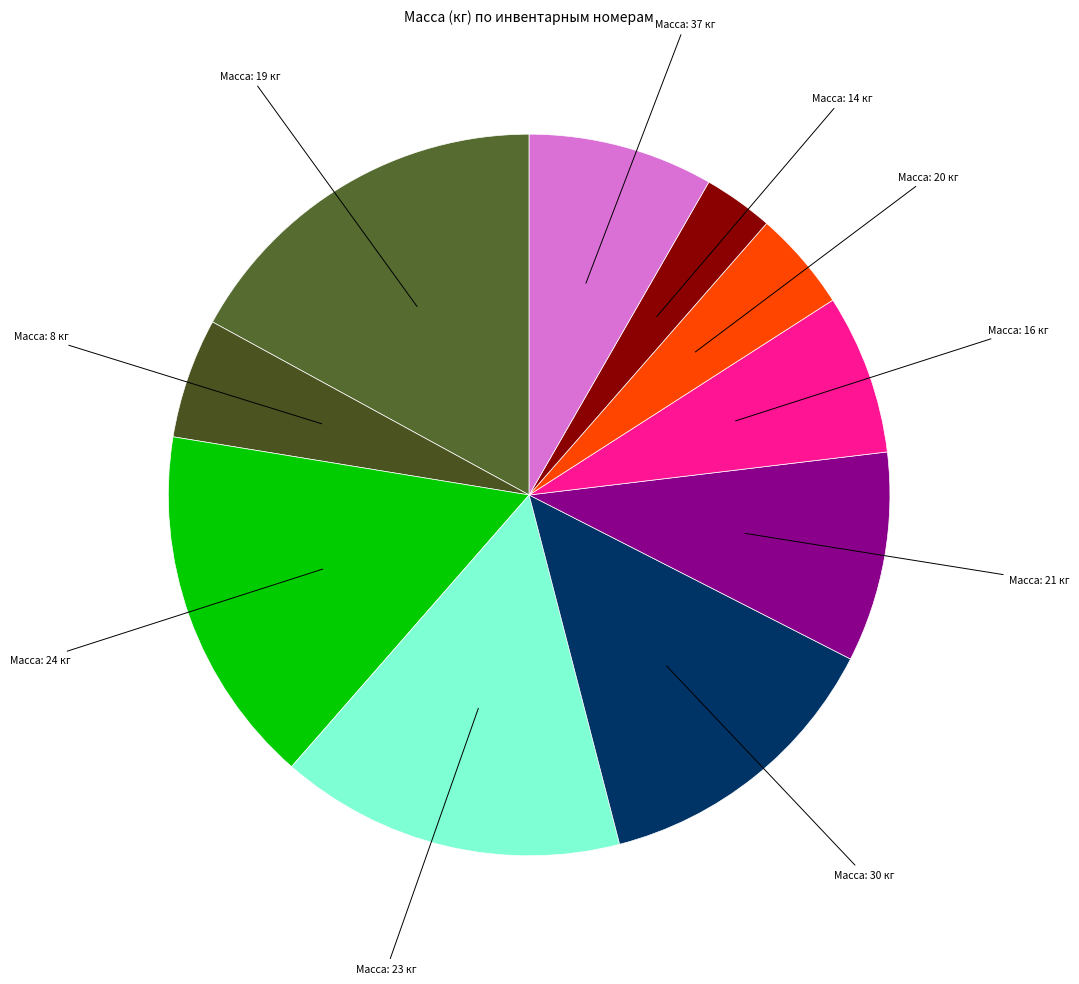

Is there a majority slice in this chart?

No